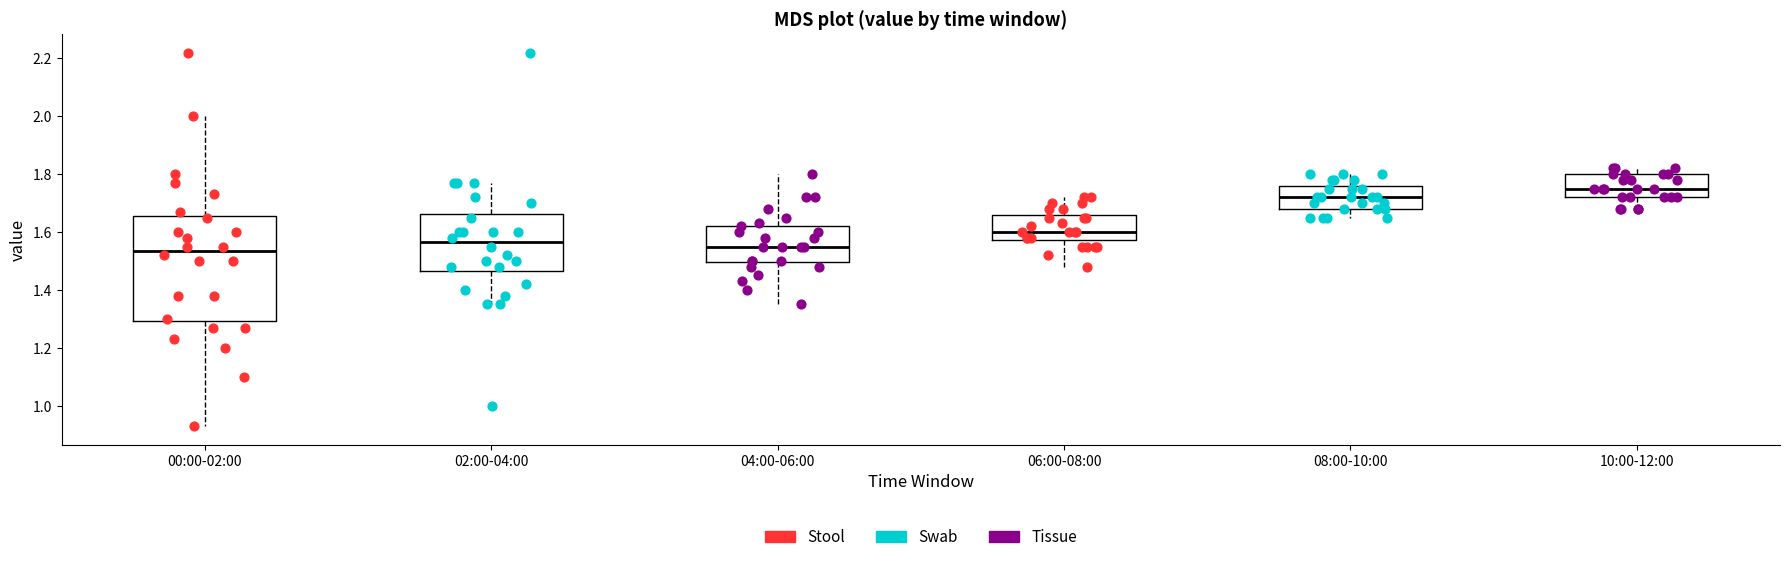

Reading left to right, read every box against the y-axis: the position of its median line, the range the box covers, and the ends of its whiskers. The values are not printed on the chart, so give them approximately, as read against the axis.

00:00-02:00: median 1.54, box 1.30 to 1.66, whiskers 0.94 to 2.00
02:00-04:00: median 1.56, box 1.46 to 1.66, whiskers 1.36 to 1.78
04:00-06:00: median 1.56, box 1.50 to 1.62, whiskers 1.36 to 1.80
06:00-08:00: median 1.60, box 1.58 to 1.66, whiskers 1.48 to 1.72
08:00-10:00: median 1.72, box 1.68 to 1.76, whiskers 1.66 to 1.80
10:00-12:00: median 1.76, box 1.72 to 1.80, whiskers 1.68 to 1.82